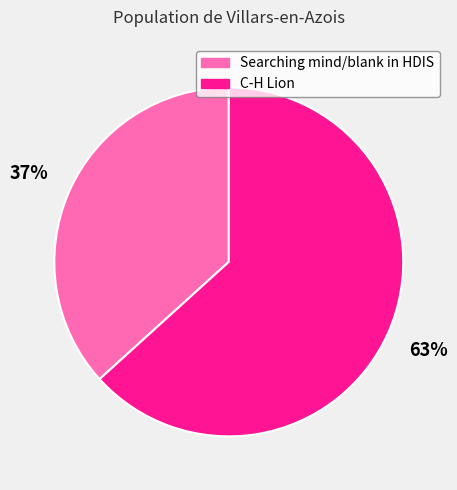

To the nearest percent, what is the average slice percentage?

50%